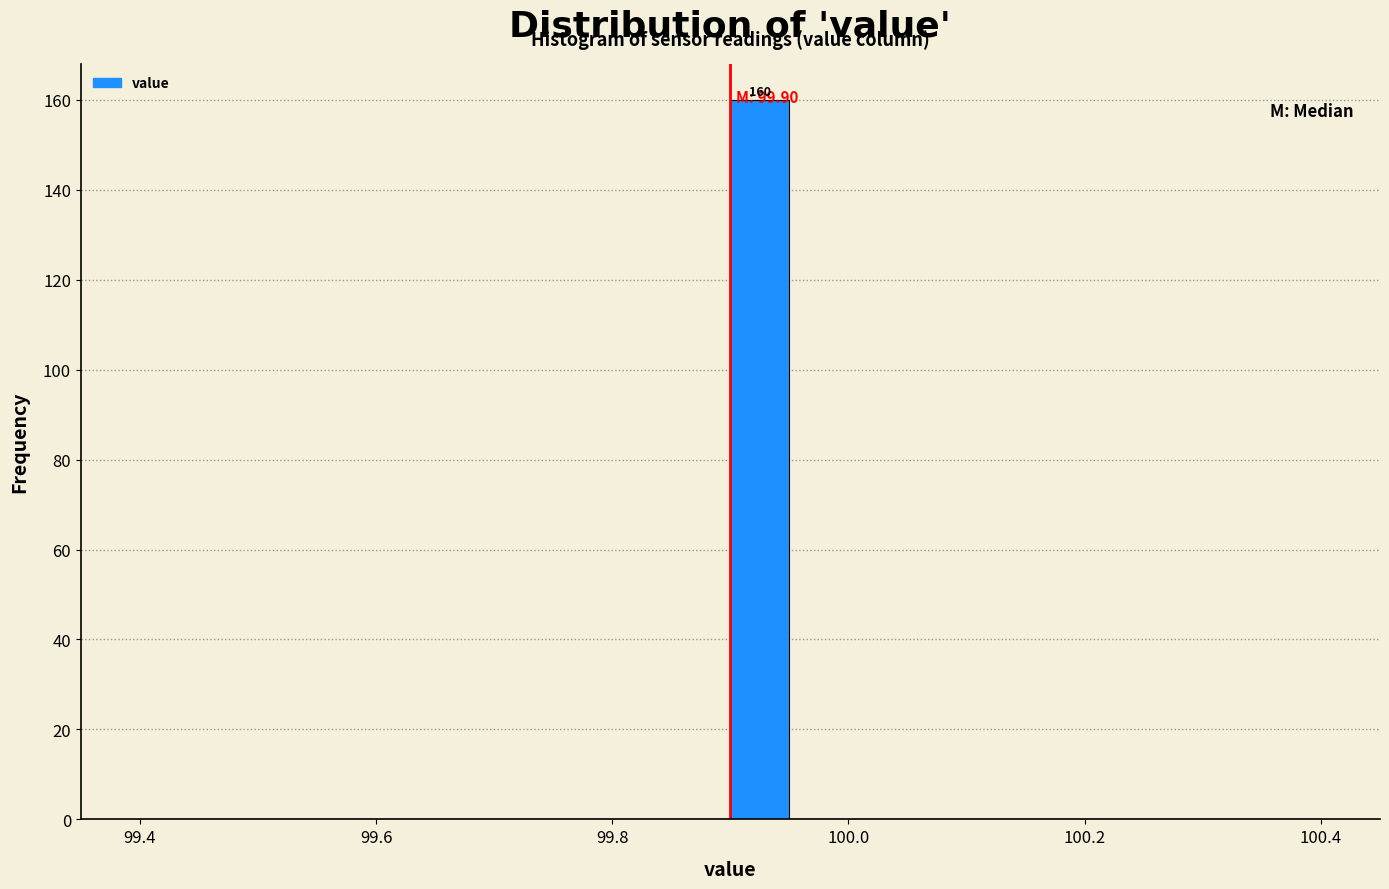

Around what value on the x-axis is the tallest bar? Give the approximate position of its centre, as read against the axis.

99.92